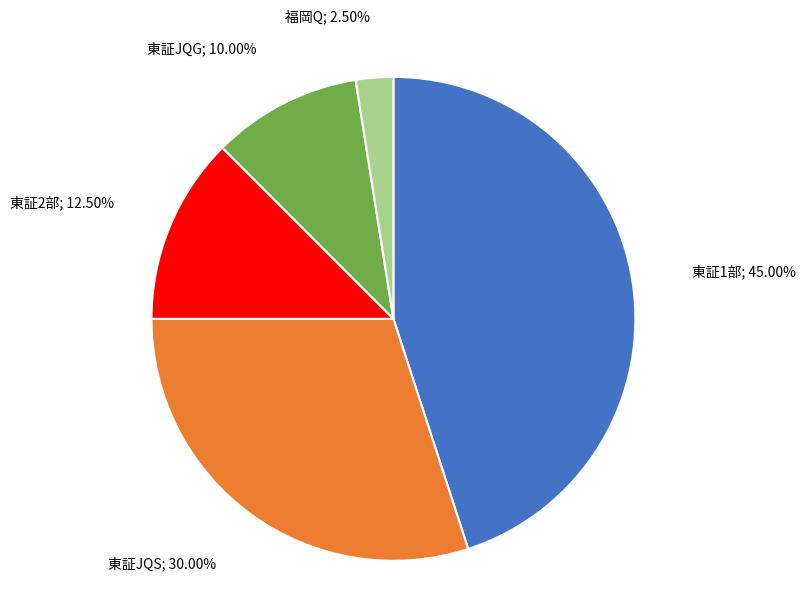

Is there a majority slice in this chart?

No